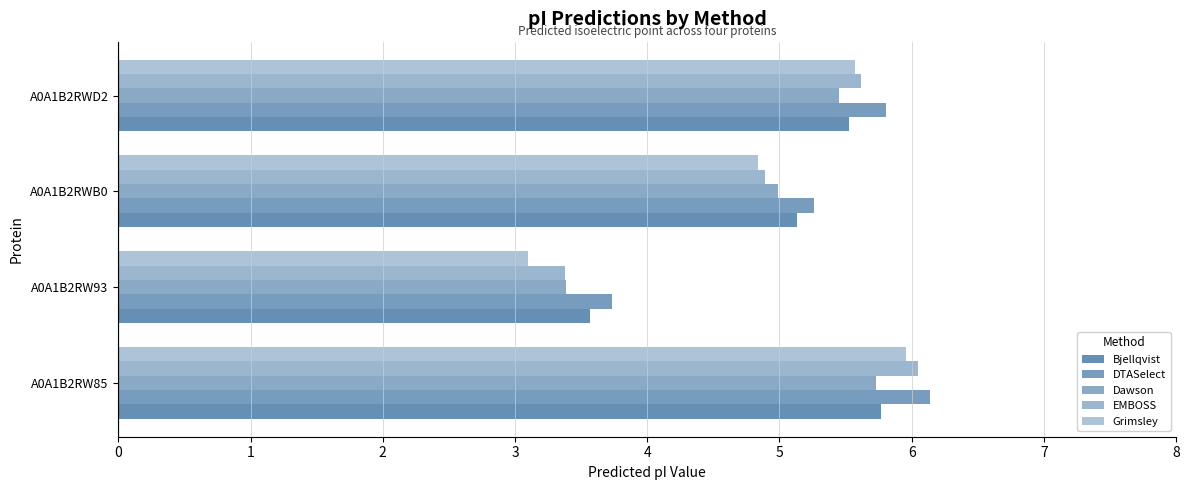

What is the difference between the second highest and minimum values in the EMBOSS series?

2.2